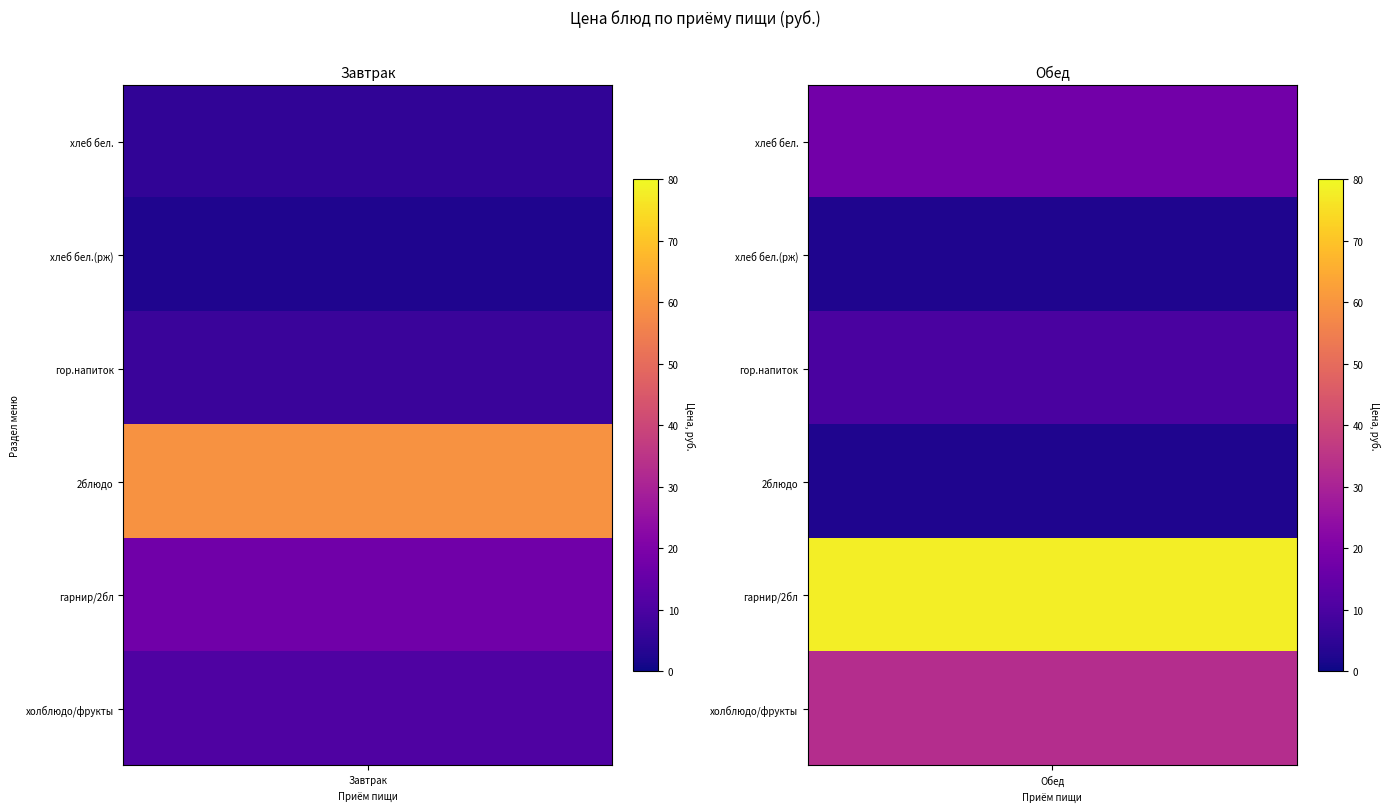

Where does the Завтрак series first go above 10?

3